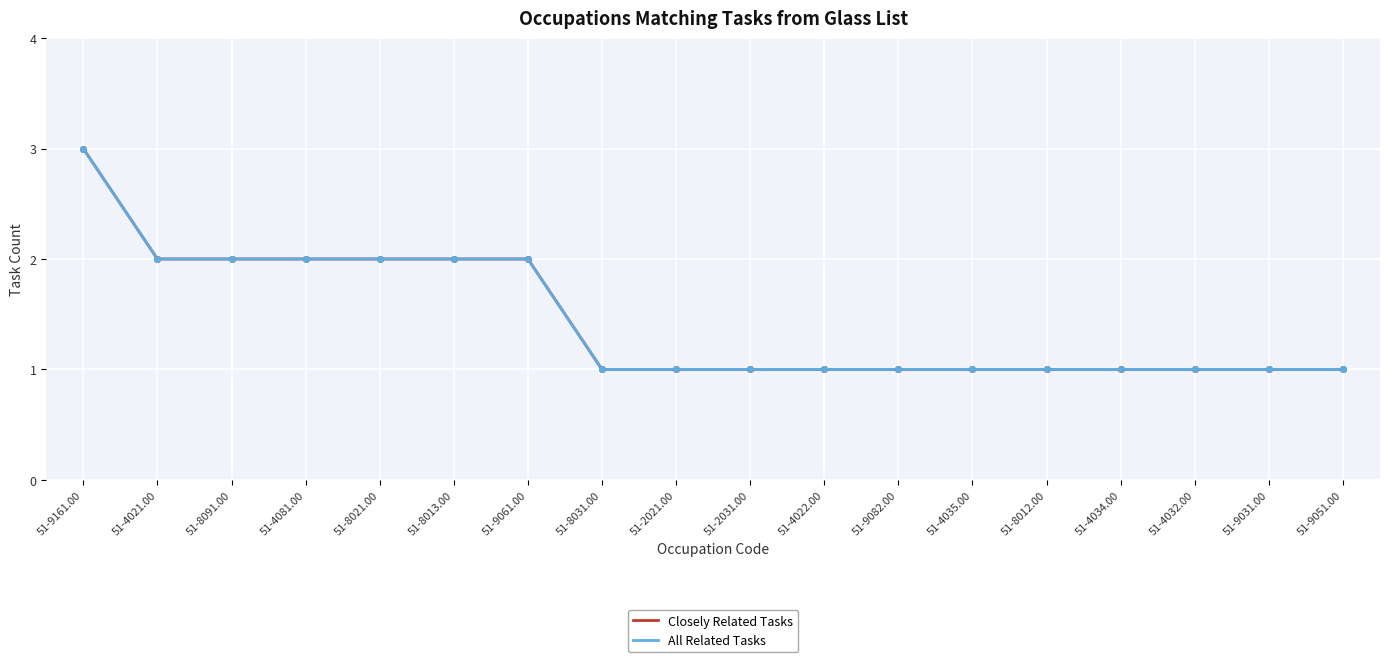

What is the average value of the Closely Related Tasks series?

1